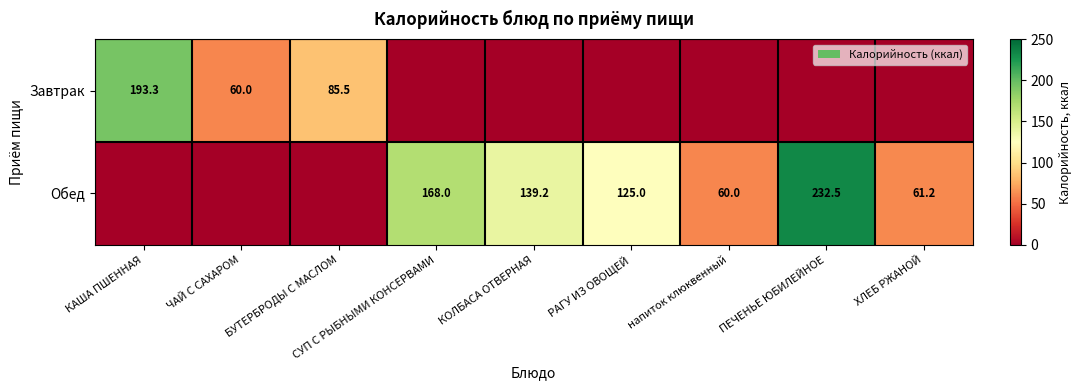

The value of Обед at напиток клюквенный is 34.6. True or false?

False